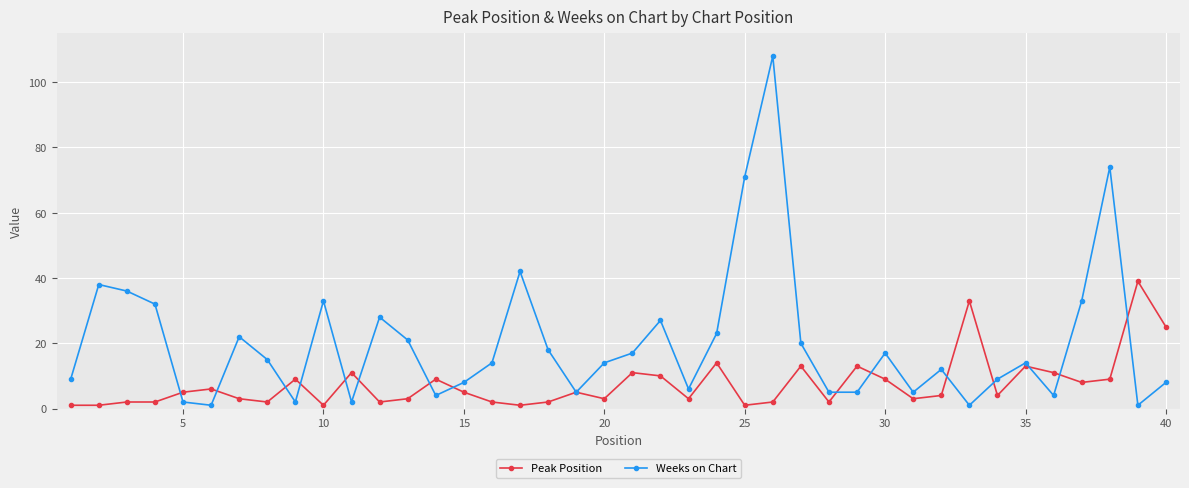

List the series in order of their peak value, lowest first.

Peak Position, Weeks on Chart